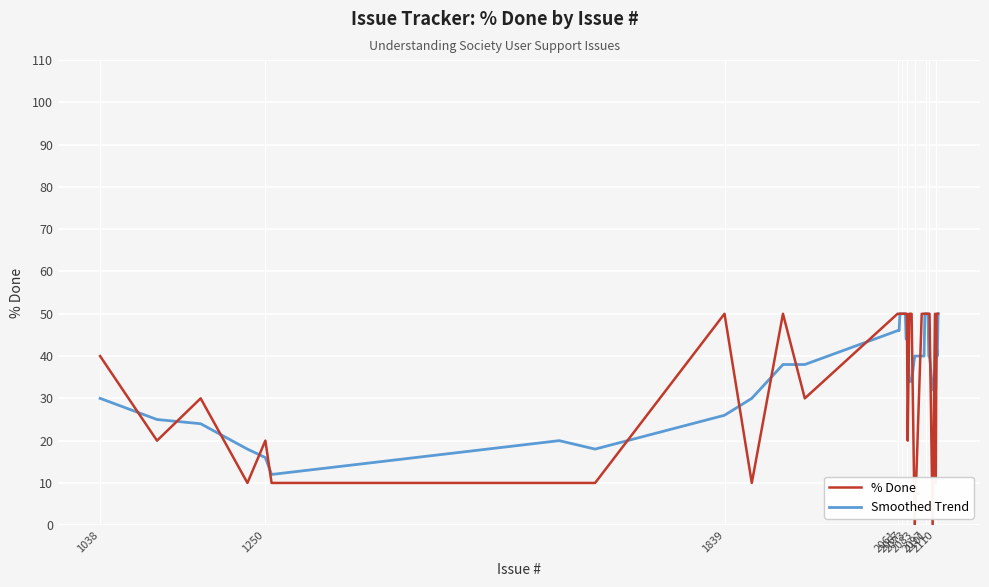

Which series has the widest spread of values?

% Done